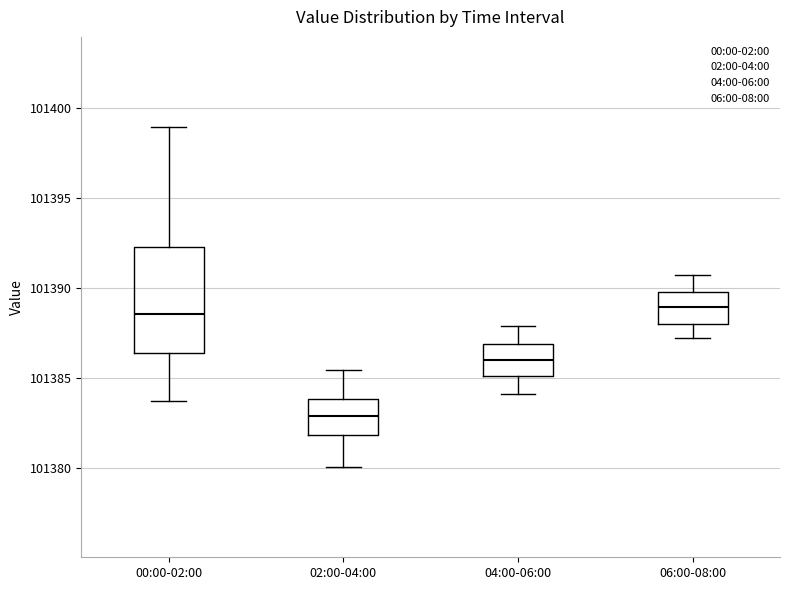

Which box is the tallest, from its lower edge to its upper edge?

00:00-02:00